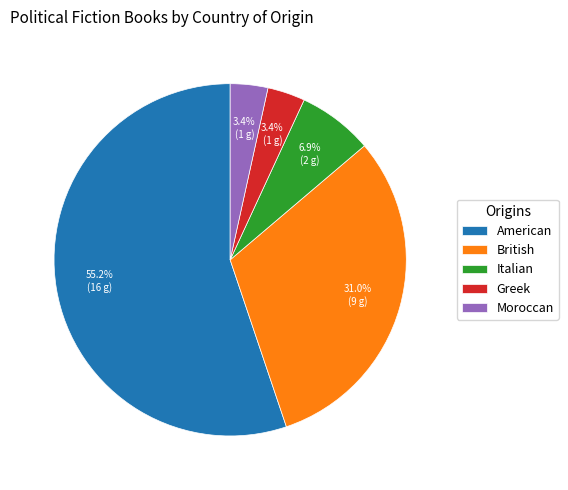

Which slice is the largest?

American